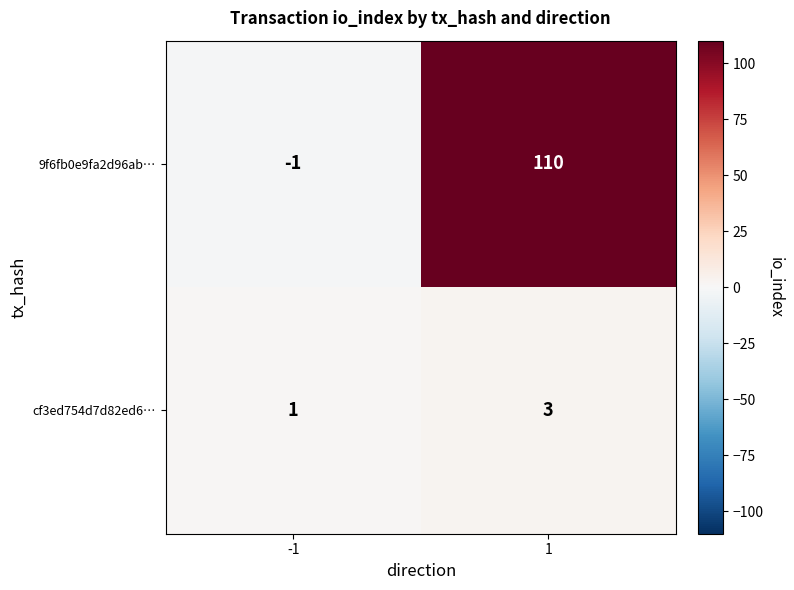

What is the maximum value for cf3ed754d7d82ed6…?

3